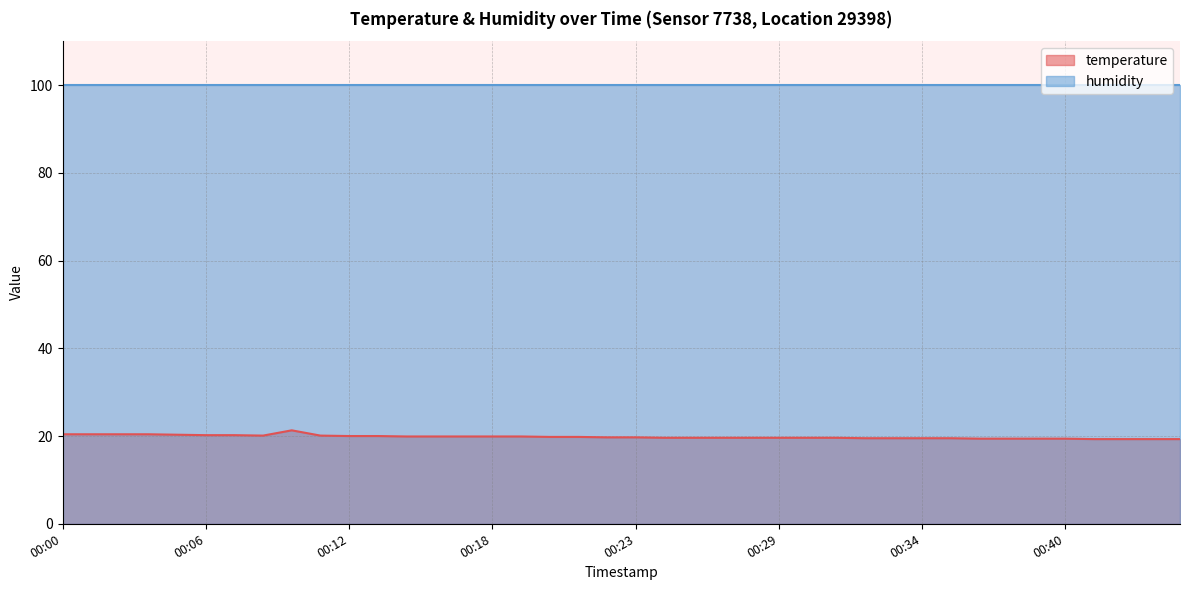

Reading right to left, what are all the values shown in this chart?

00:45=19.3	00:44=19.3	00:42=19.3	00:41=19.3	00:40=19.4	00:39=19.4	00:38=19.4	00:36=19.4	00:35=19.5	00:34=19.5	00:33=19.5	00:32=19.5	00:31=19.6	00:30=19.6	00:29=19.6	00:28=19.6	00:27=19.6	00:26=19.6	00:24=19.6	00:23=19.7	00:22=19.7	00:21=19.8	00:20=19.8	00:19=19.9	00:18=19.9	00:17=19.9	00:15=19.9	00:14=19.9	00:13=20.0	00:12=20.0	00:11=20.1	00:10=21.3	00:09=20.1	00:07=20.2	00:06=20.2	00:05=20.3	00:04=20.4	00:03=20.4	00:02=20.4	00:00=20.4